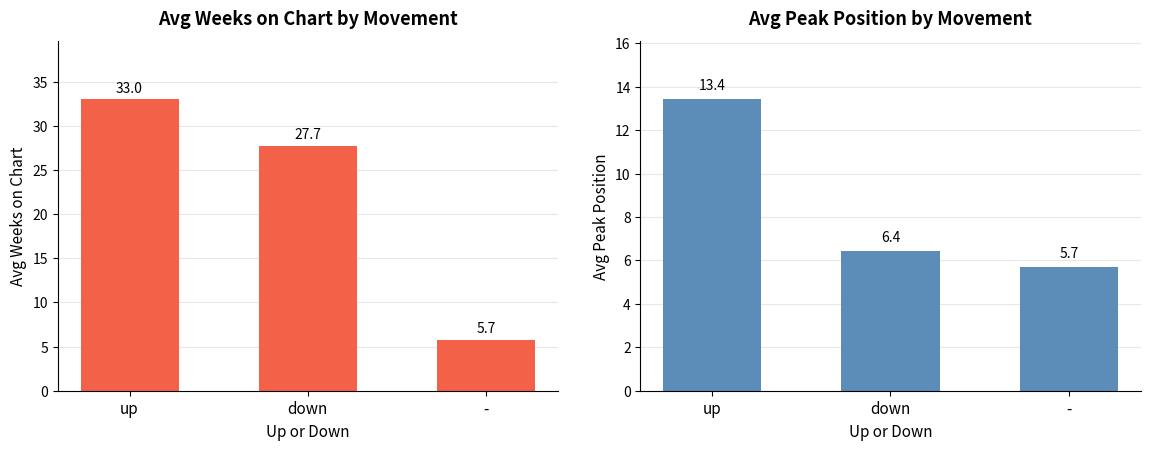

Which category has the highest value across all series?

up